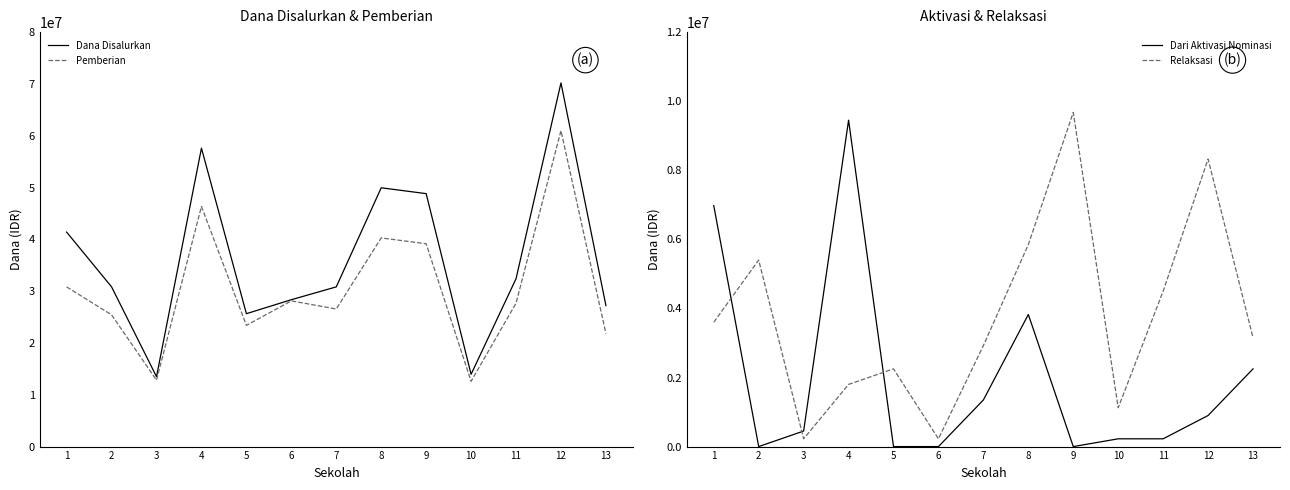

At which label is Dari Aktivasi Nominasi closest to 4725000?

8